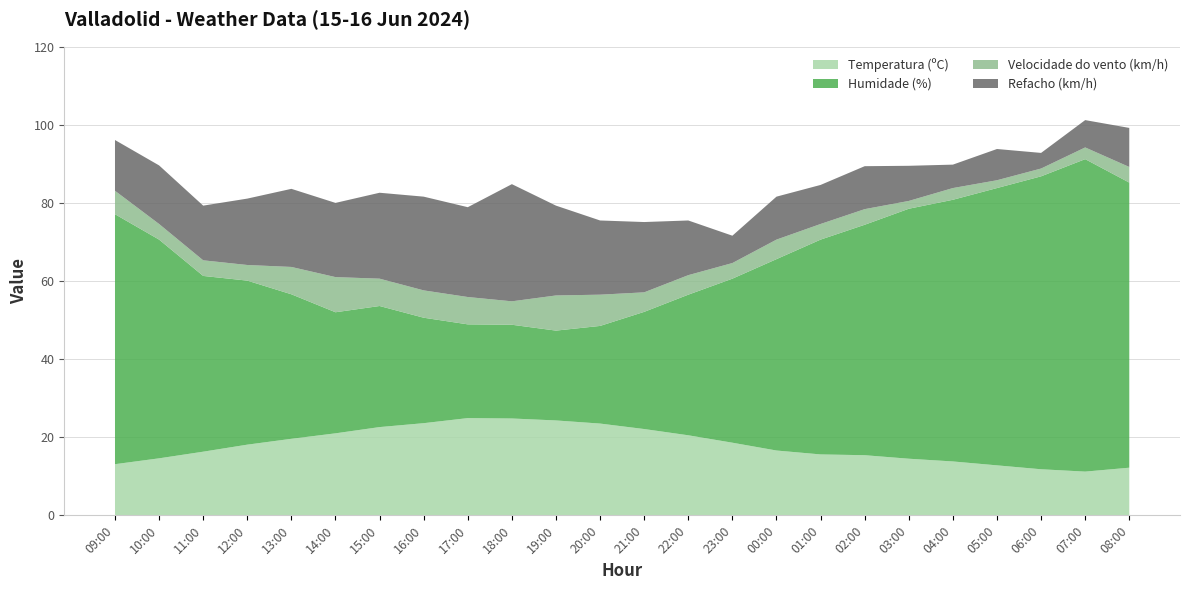

Reading right to left, list all the values displayed in this chart.

Temperatura (ºC): 08:00=12.2	07:00=11.2	06:00=11.8	05:00=12.8	04:00=13.8	03:00=14.5	02:00=15.4	01:00=15.6	00:00=16.6	23:00=18.6	22:00=20.5	21:00=22.1	20:00=23.5	19:00=24.3	18:00=24.8	17:00=24.9	16:00=23.6	15:00=22.6	14:00=21.0	13:00=19.6	12:00=18.1	11:00=16.3	10:00=14.6	09:00=13.1
Humidade (%): 08:00=73.0	07:00=80.0	06:00=75.0	05:00=71.0	04:00=67.0	03:00=64.0	02:00=59.0	01:00=55.0	00:00=49.0	23:00=42.0	22:00=36.0	21:00=30.0	20:00=25.0	19:00=23.0	18:00=24.0	17:00=24.0	16:00=27.0	15:00=31.0	14:00=31.0	13:00=37.0	12:00=42.0	11:00=45.0	10:00=56.0	09:00=64.0
Velocidade do vento (km/h): 08:00=4.0	07:00=3.0	06:00=2.0	05:00=2.0	04:00=3.0	03:00=2.0	02:00=4.0	01:00=4.0	00:00=5.0	23:00=4.0	22:00=5.0	21:00=5.0	20:00=8.0	19:00=9.0	18:00=6.0	17:00=7.0	16:00=7.0	15:00=7.0	14:00=9.0	13:00=7.0	12:00=4.0	11:00=4.0	10:00=4.0	09:00=6.0
Refacho (km/h): 08:00=10.0	07:00=7.0	06:00=4.0	05:00=8.0	04:00=6.0	03:00=9.0	02:00=11.0	01:00=10.0	00:00=11.0	23:00=7.0	22:00=14.0	21:00=18.0	20:00=19.0	19:00=23.0	18:00=30.0	17:00=23.0	16:00=24.0	15:00=22.0	14:00=19.0	13:00=20.0	12:00=17.0	11:00=14.0	10:00=15.0	09:00=13.0